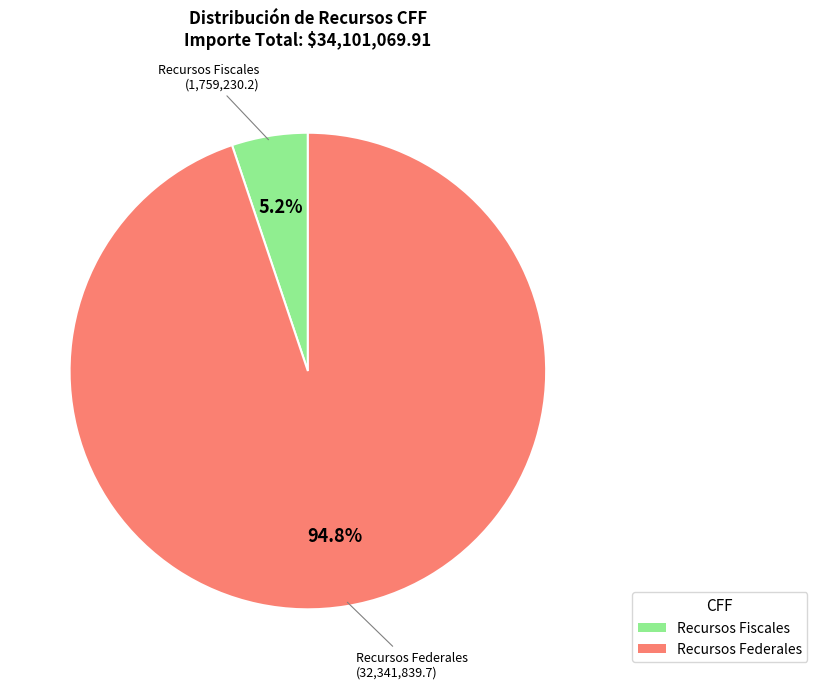

Which has a higher value, Recursos Fiscales or Recursos Federales?

Recursos Federales